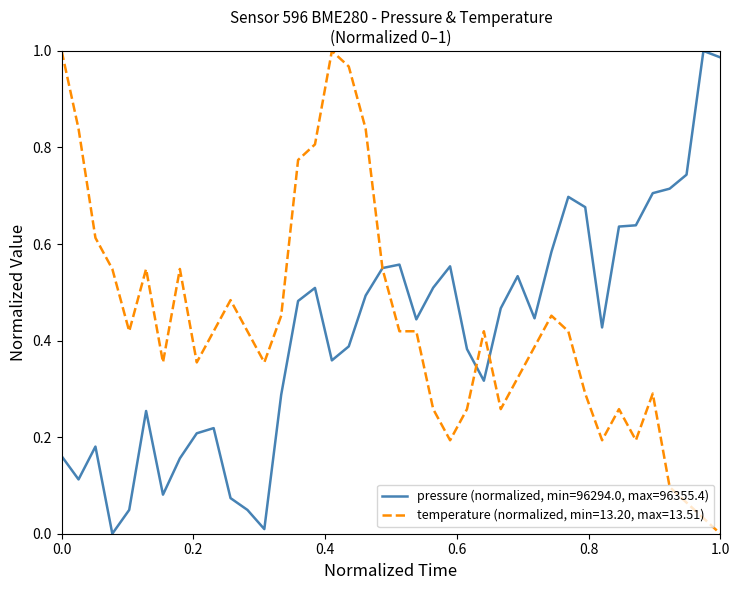

What are all the series names shown in the legend?

pressure (normalized, min=96294.0, max=96355.4), temperature (normalized, min=13.20, max=13.51)